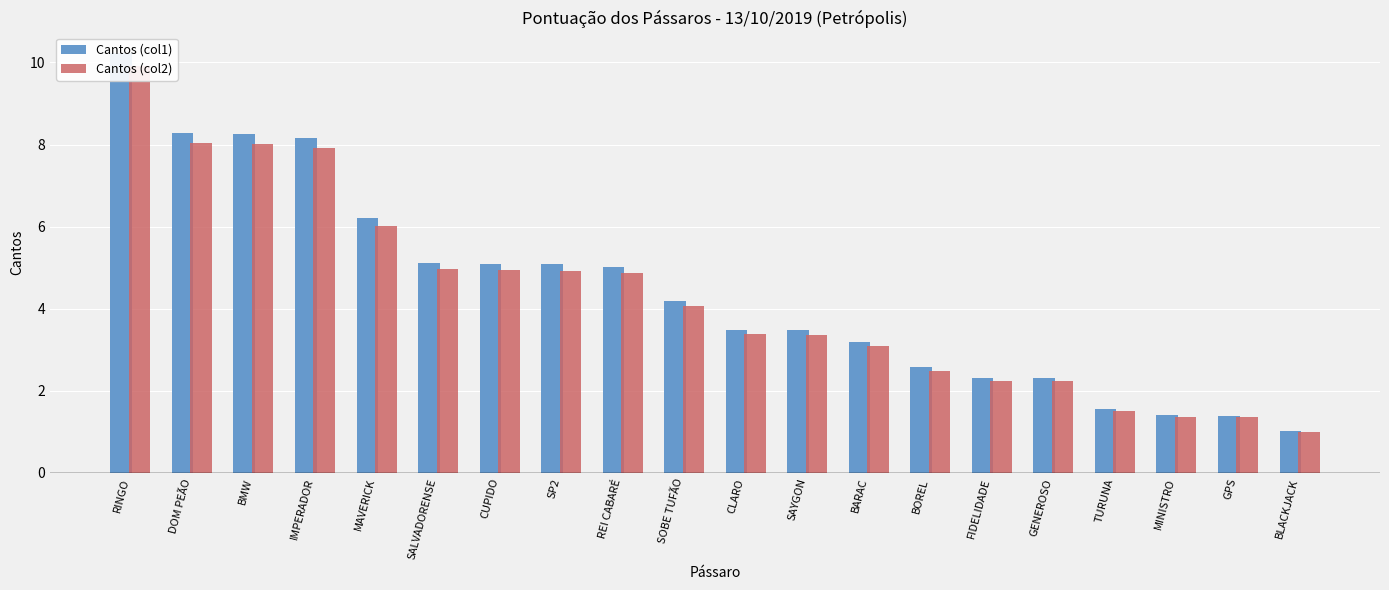

Which series has the largest total across all categories?

Cantos (col1)